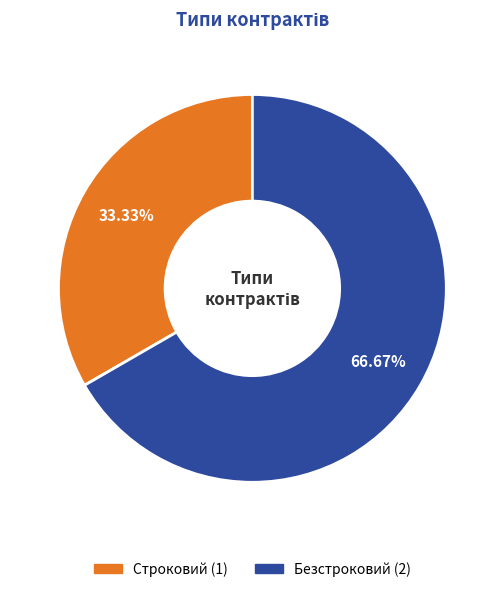

Approximately how many times larger is the value at Безстроковий compared to Строковий?

2.0